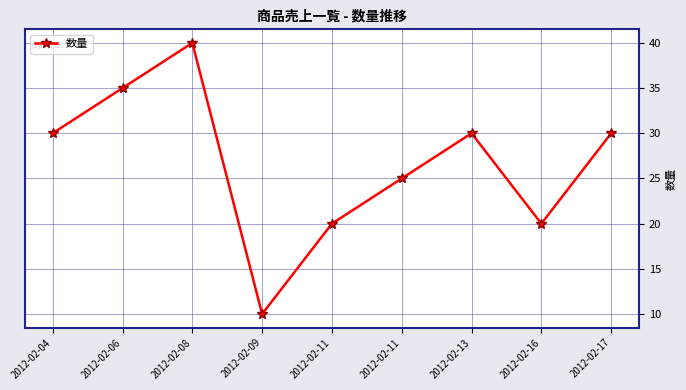

At which category does the data reach its first local peak?

2012-02-08